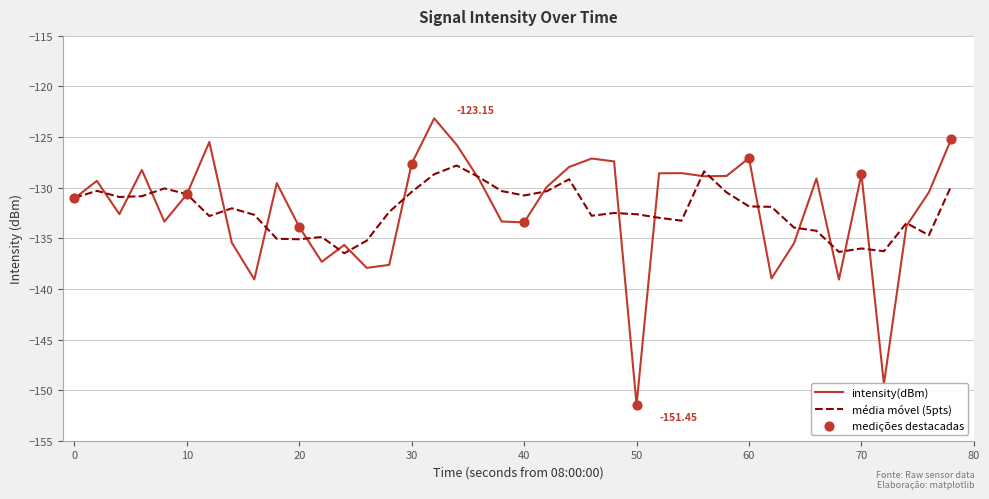

Which series has the largest range (max minus min)?

intensity(dBm)